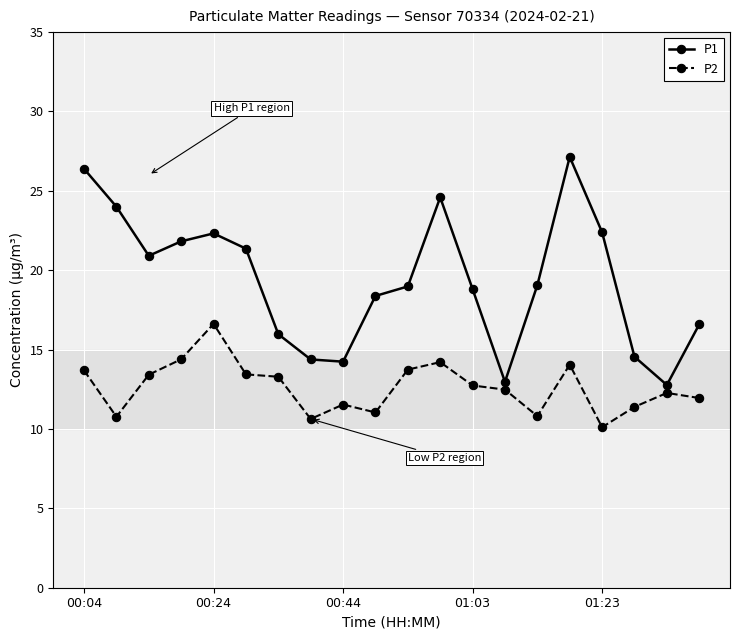

What is the value of the P2 point at the 10th from the left?

11.0